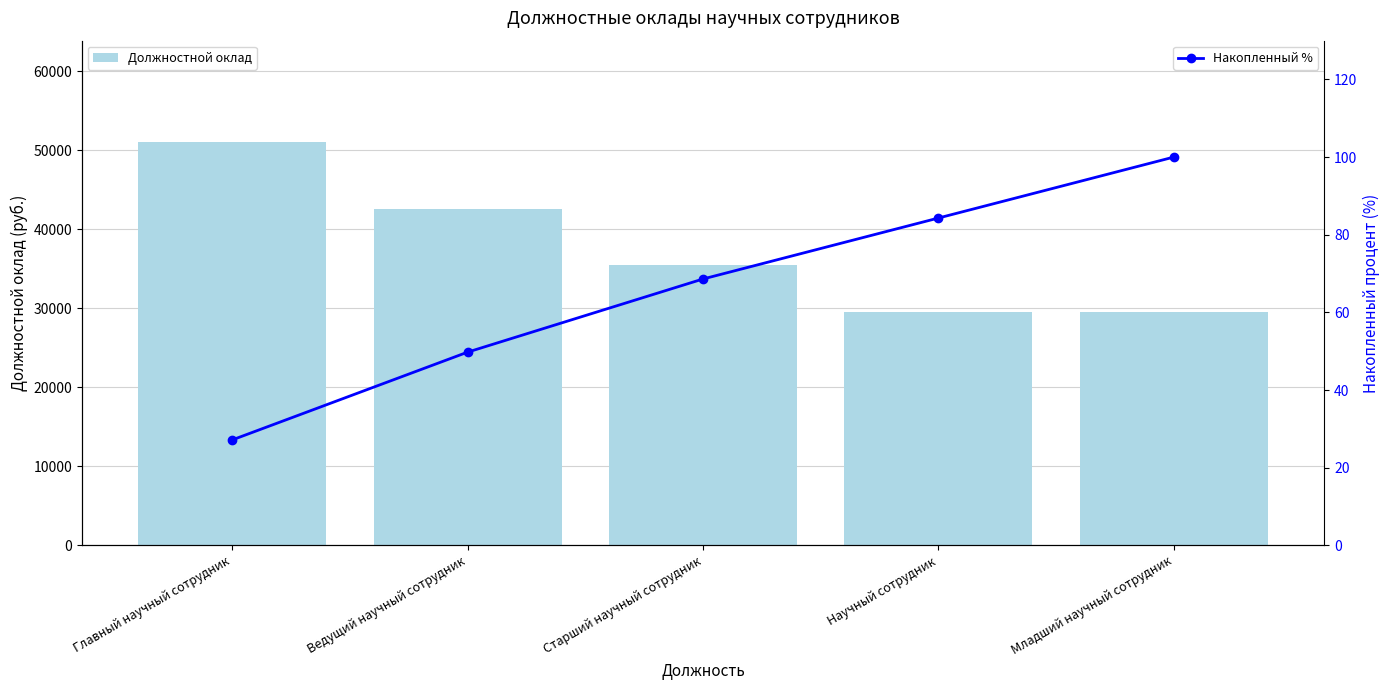

What is the lowest value of the Накопленный % series?

27.2